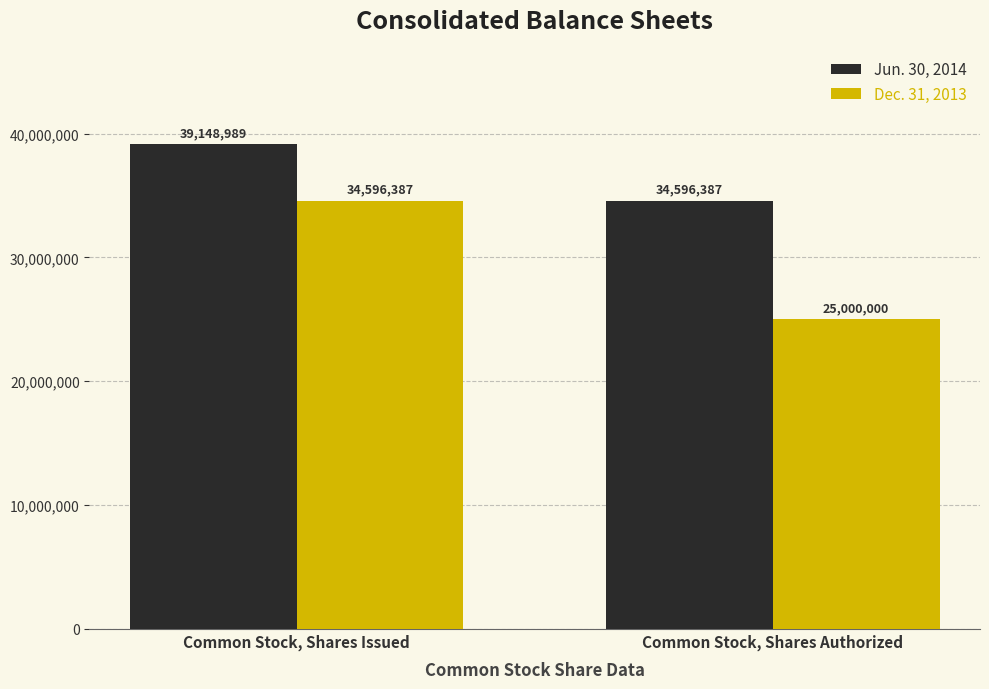

What is the approximate value of Jun. 30, 2014 at Common Stock, Shares Issued?

39148989